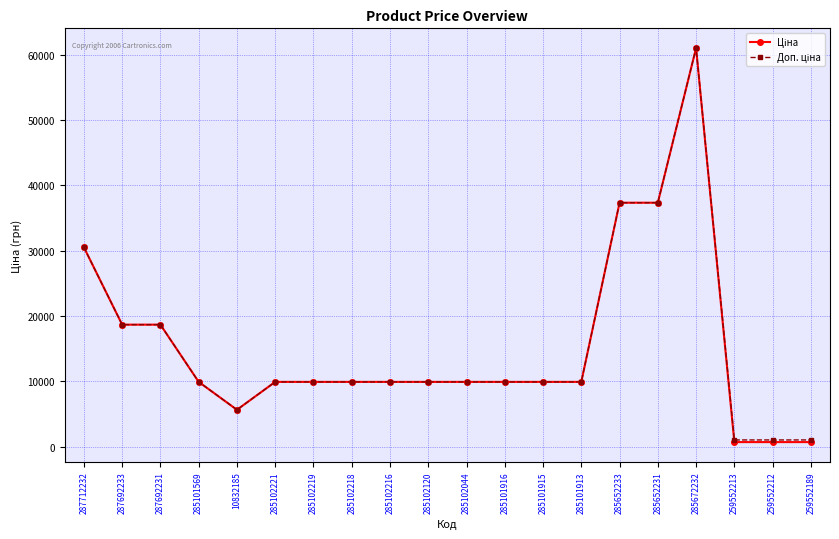

Which category has the highest value across all series?

285672232